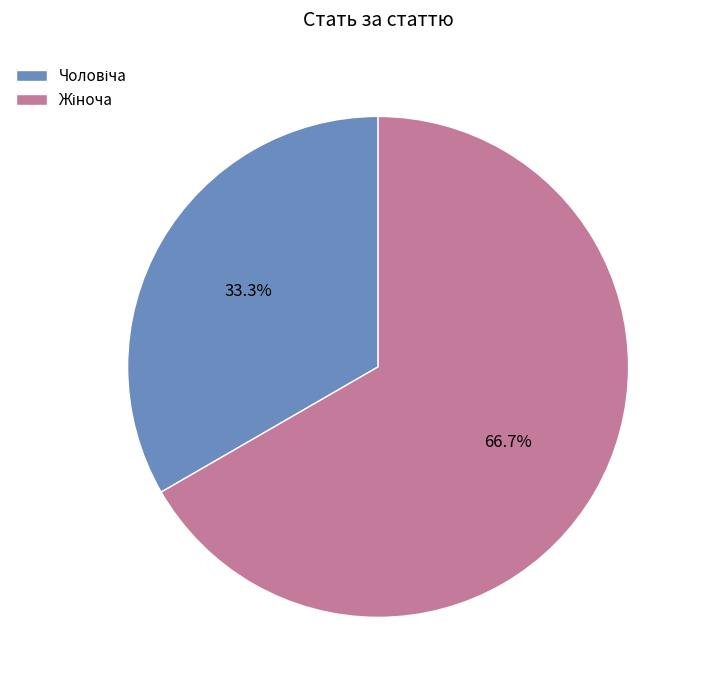

Is there a majority slice in this chart?

Yes